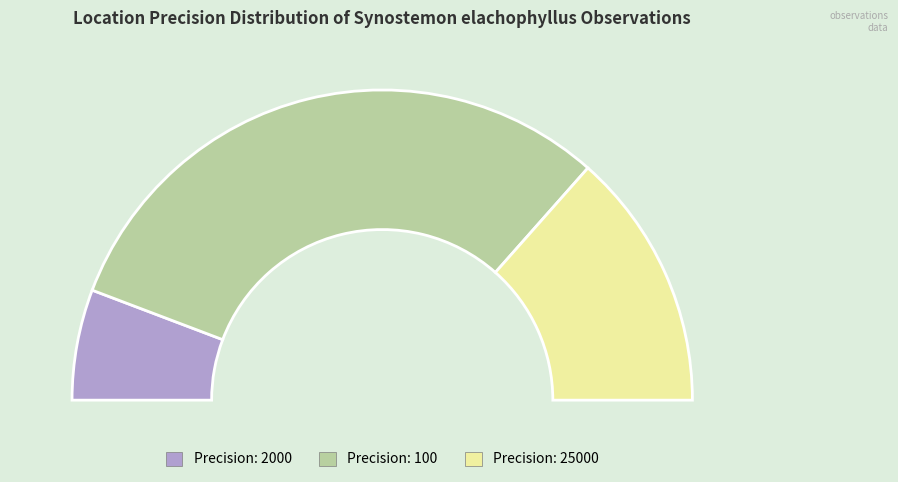

Do 100 and 25000 together represent more than half of the pie?

Yes